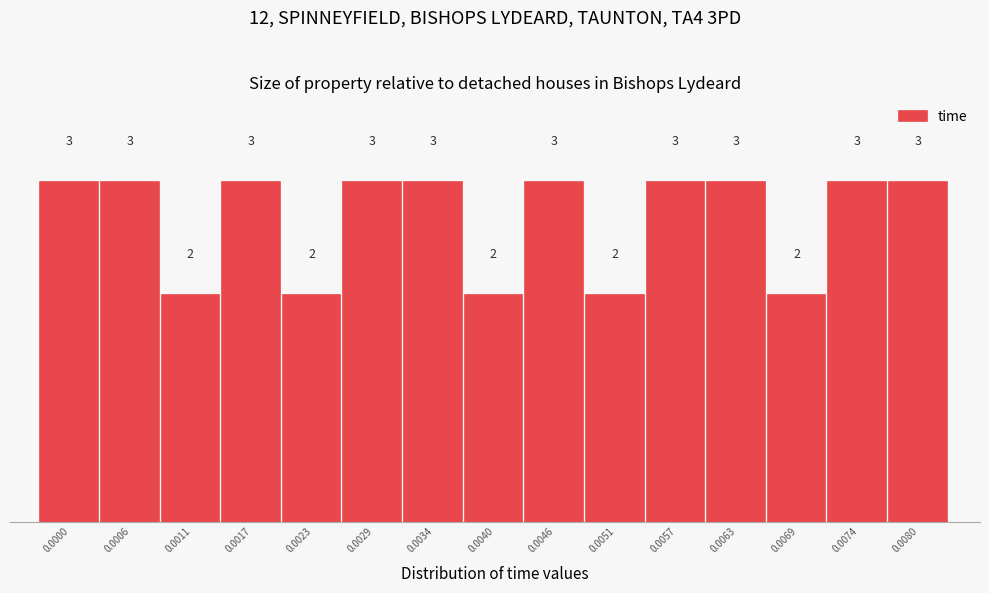

Reading right to left, what are all the values shown in this chart?

3	3	2	3	3	2	3	2	3	3	2	3	2	3	3